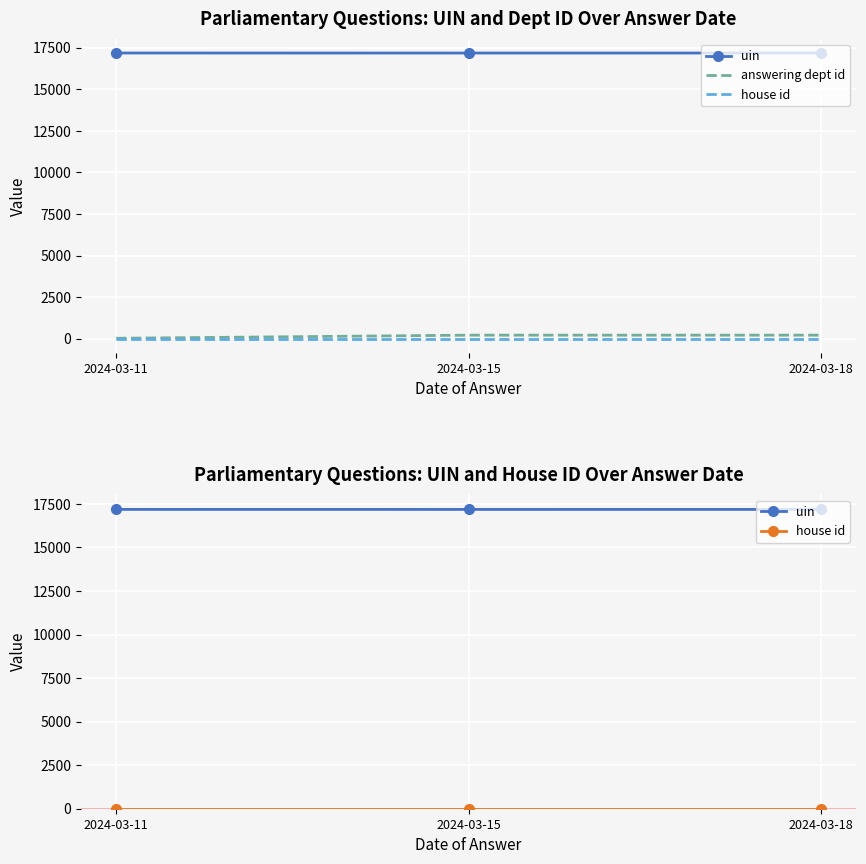

At how many categories does at least one series exceed 13438?

3